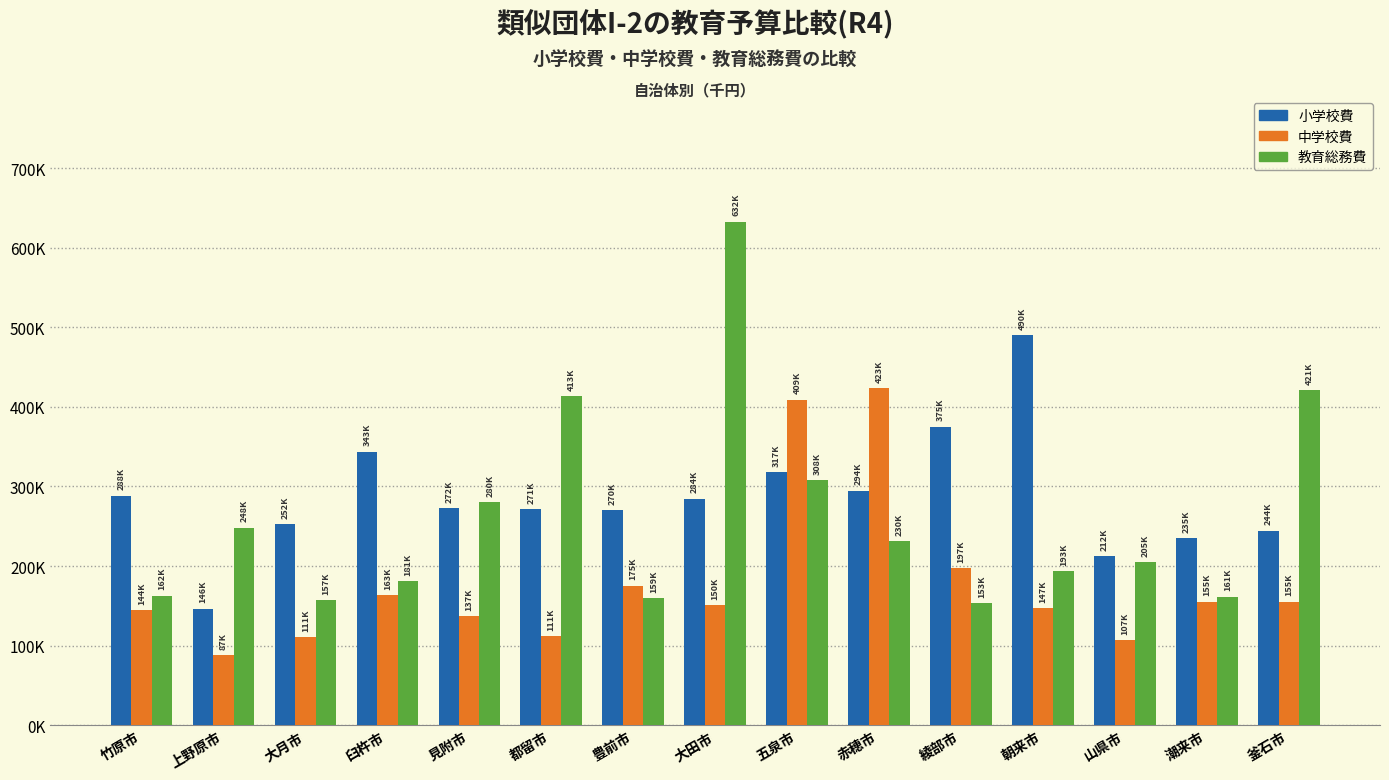

List the series in order of their overall mean, highest first.

小学校費, 教育総務費, 中学校費